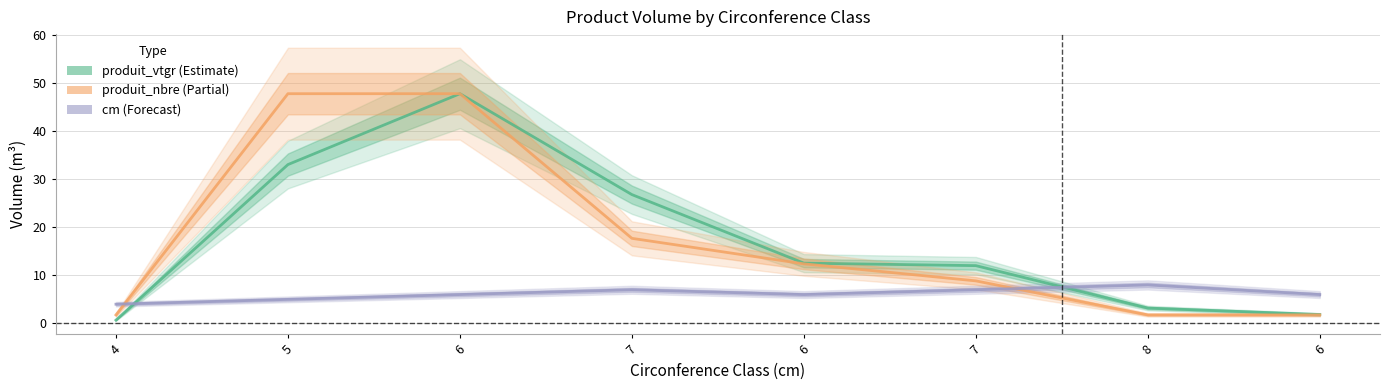

What is the highest value of the produit_nbre (scaled) series?

47.8